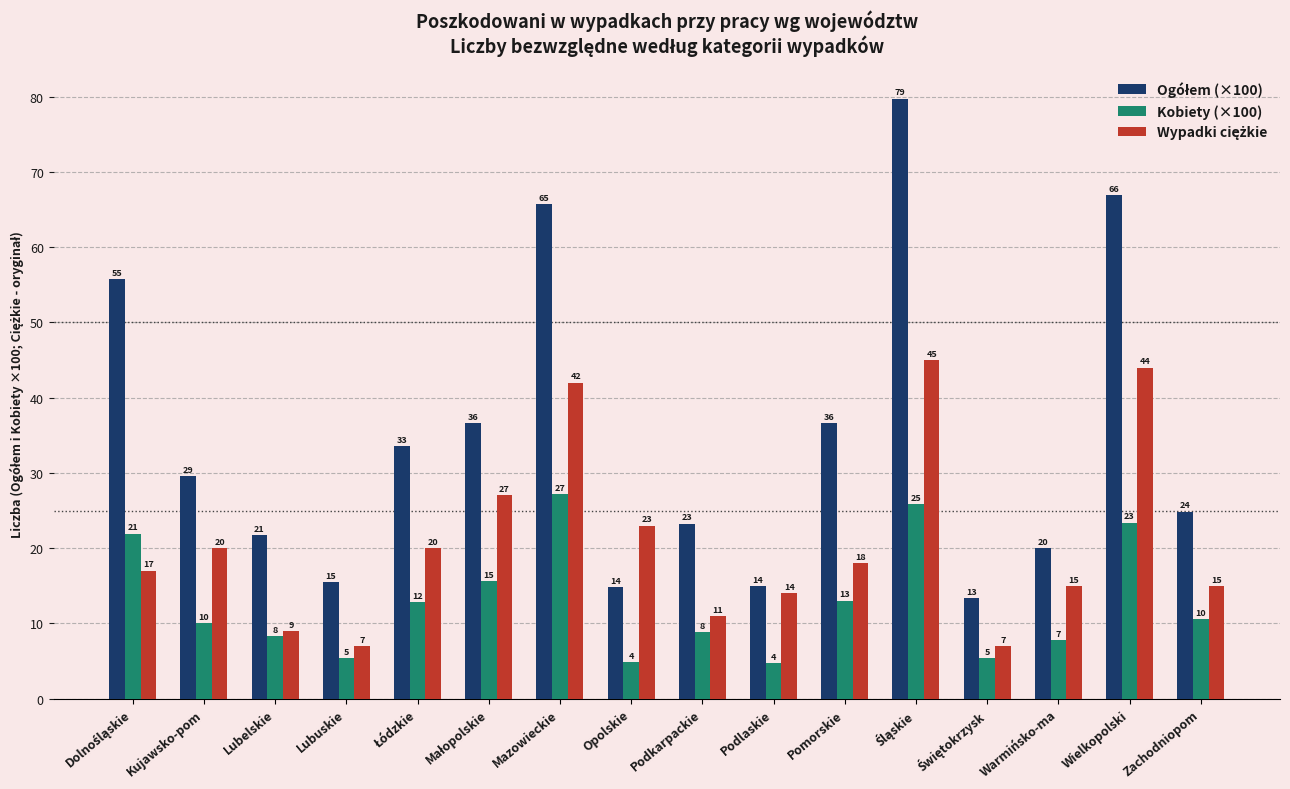

How many distinct data groups are displayed?

3